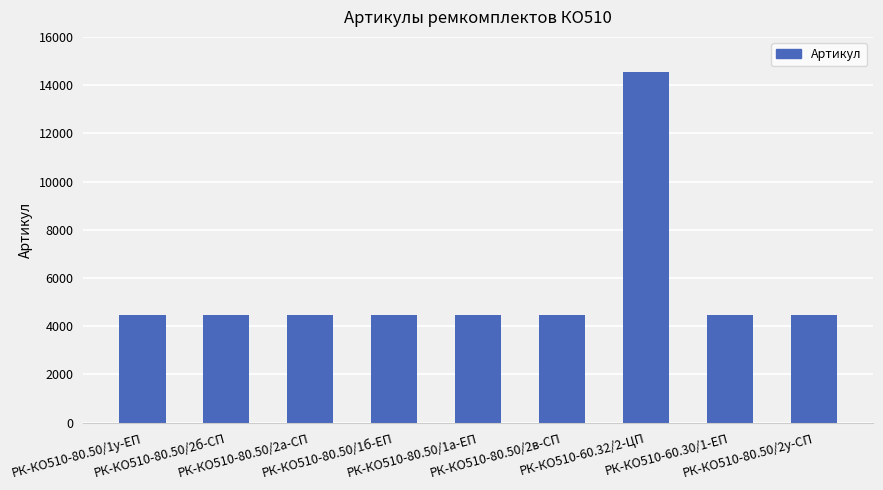

At which label does the data first exceed 4451?

РК-КО510-80.50/2б-СП